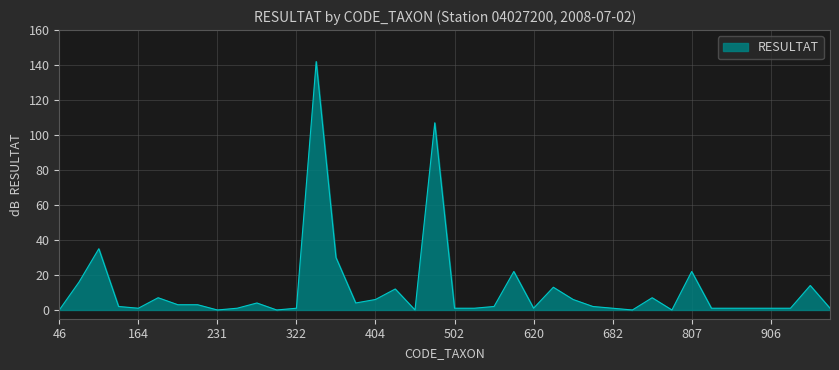

What is the difference between the maximum and minimum values?

142